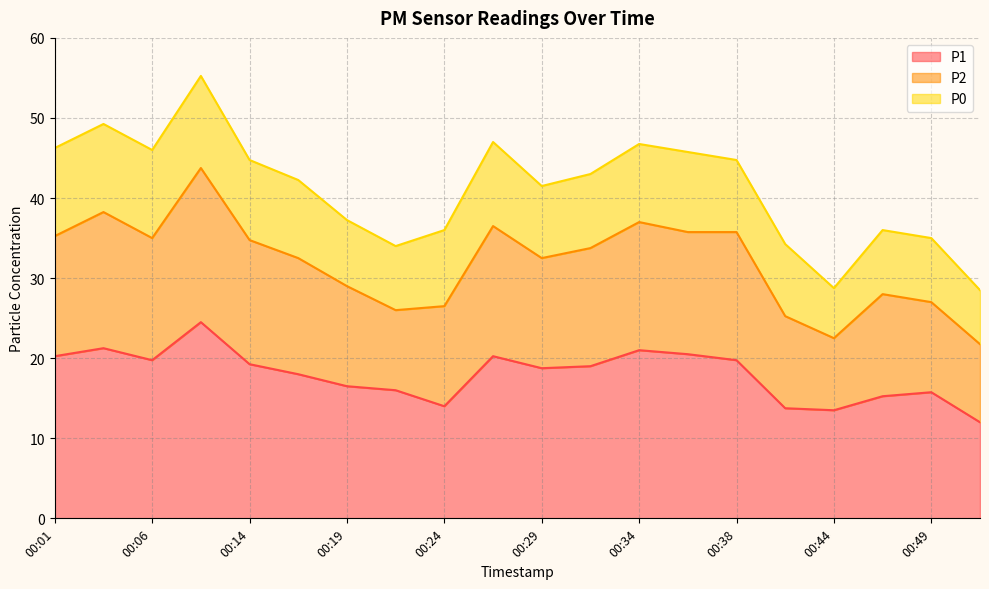

What is the minimum value for P1?

12.0